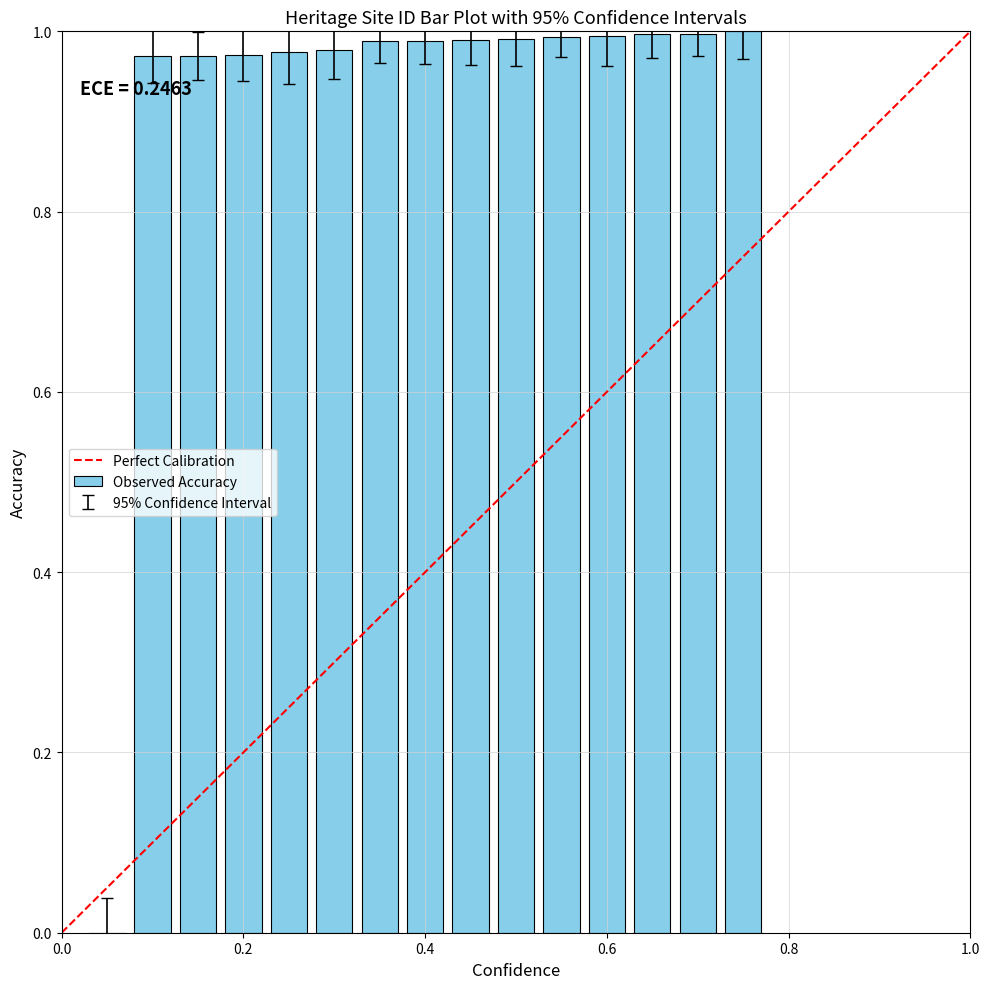

What is the sum of all values?

13.8